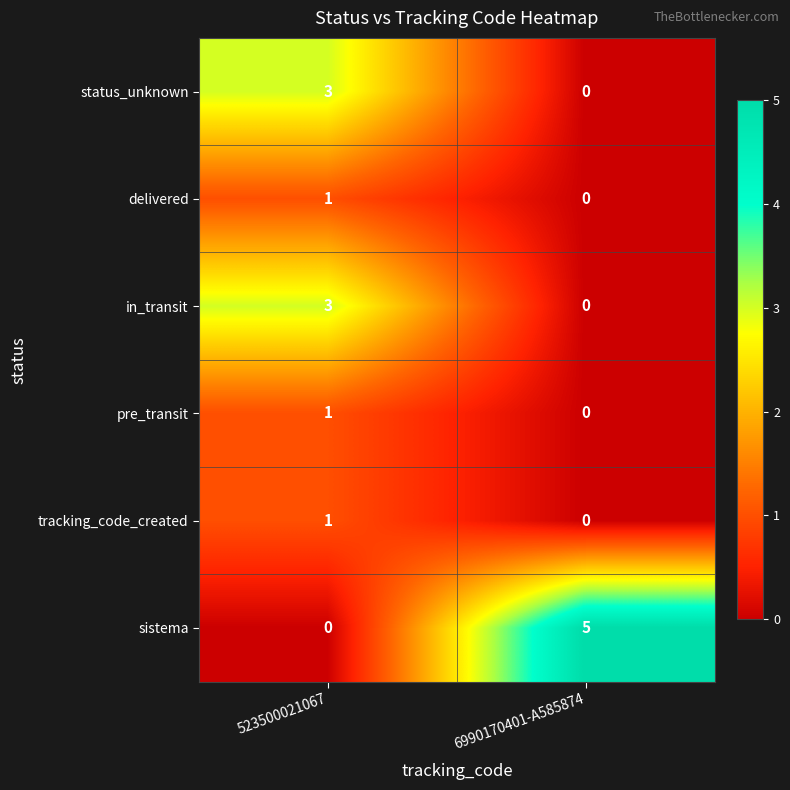

At which category is the sum across all series the highest?

523500021067